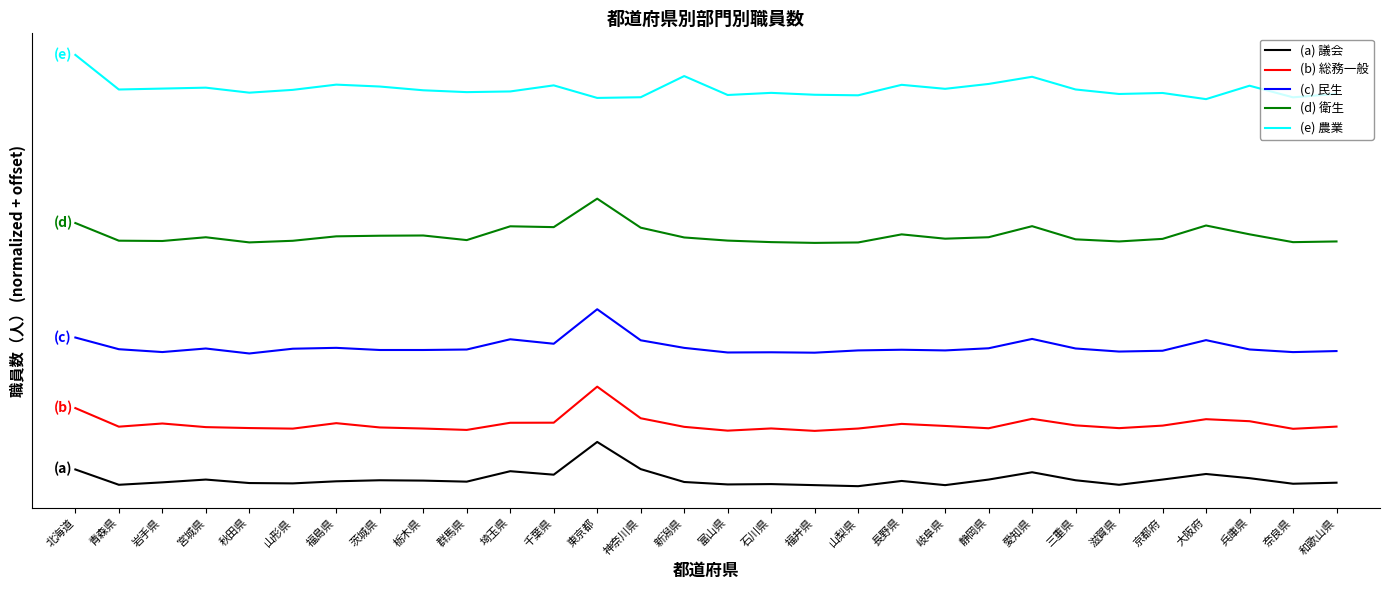

Is it true that (e) 農業 equals 1096.6 at 京都府?

False